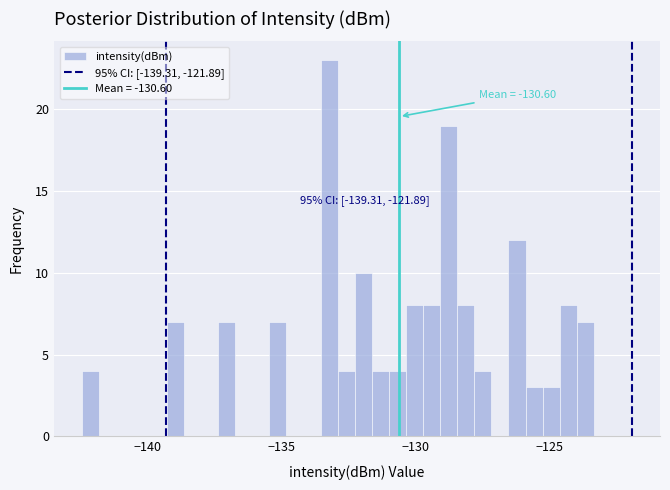

Read against the x-axis, roughly where is the centre of the tallest bar?

-133.0